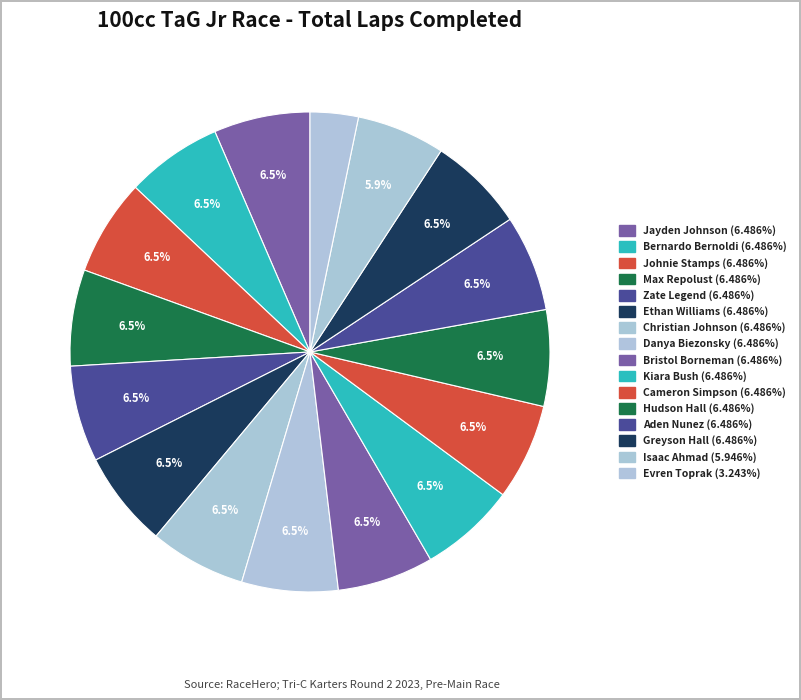

How many segments does this pie chart have?

16